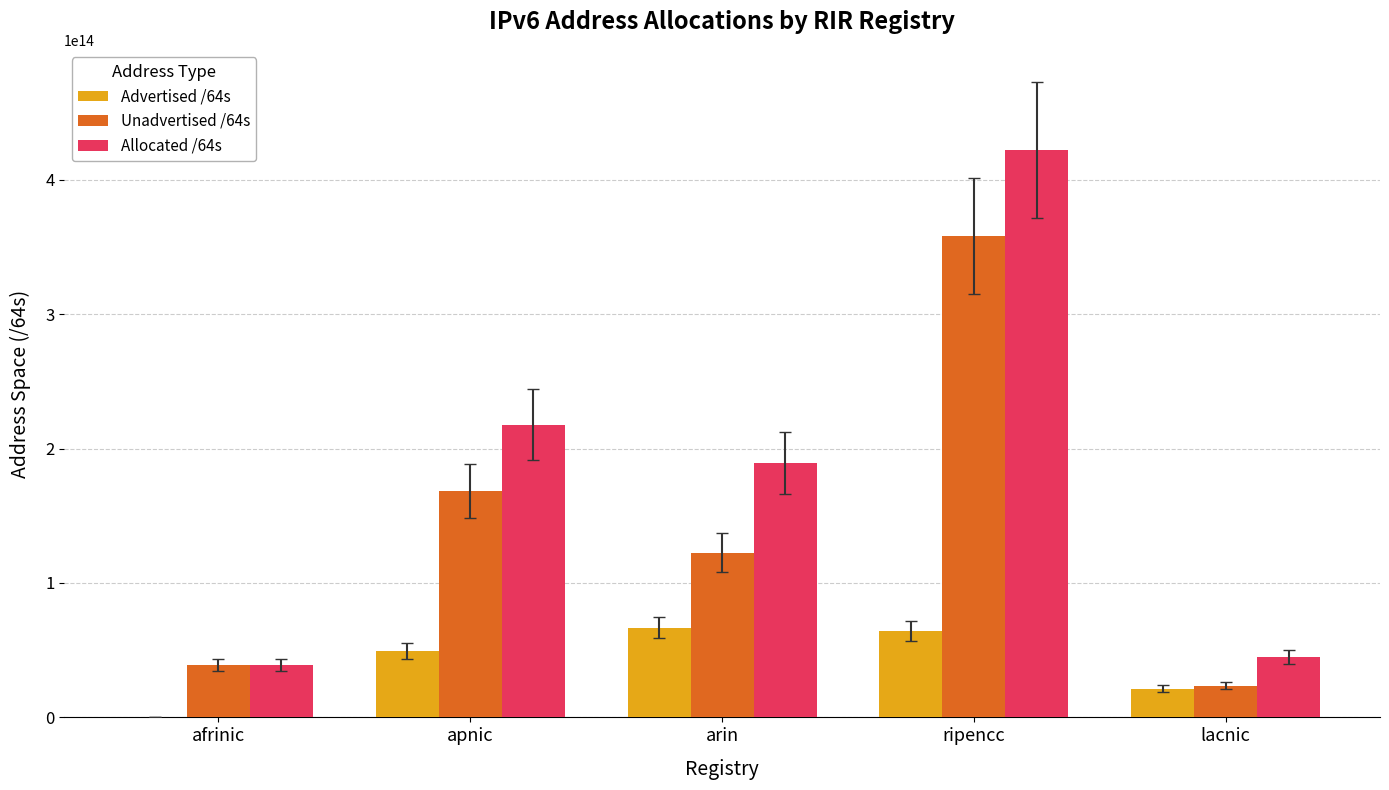

Which series has the widest spread of values?

Allocated /64s